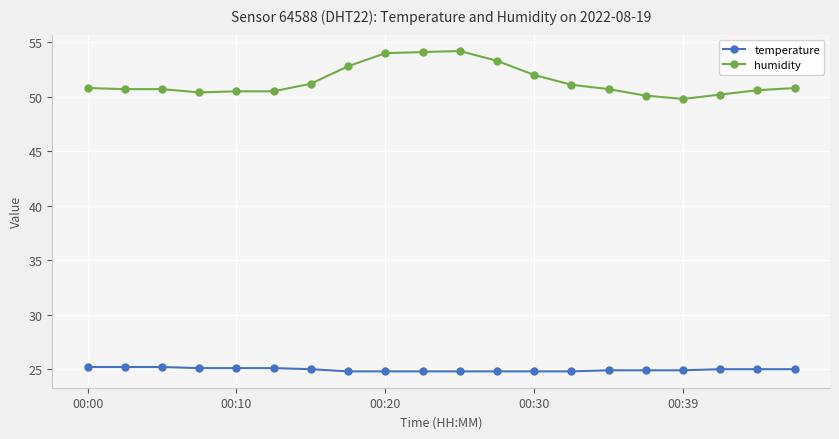

True or false: temperature and humidity intersect in this chart.

False